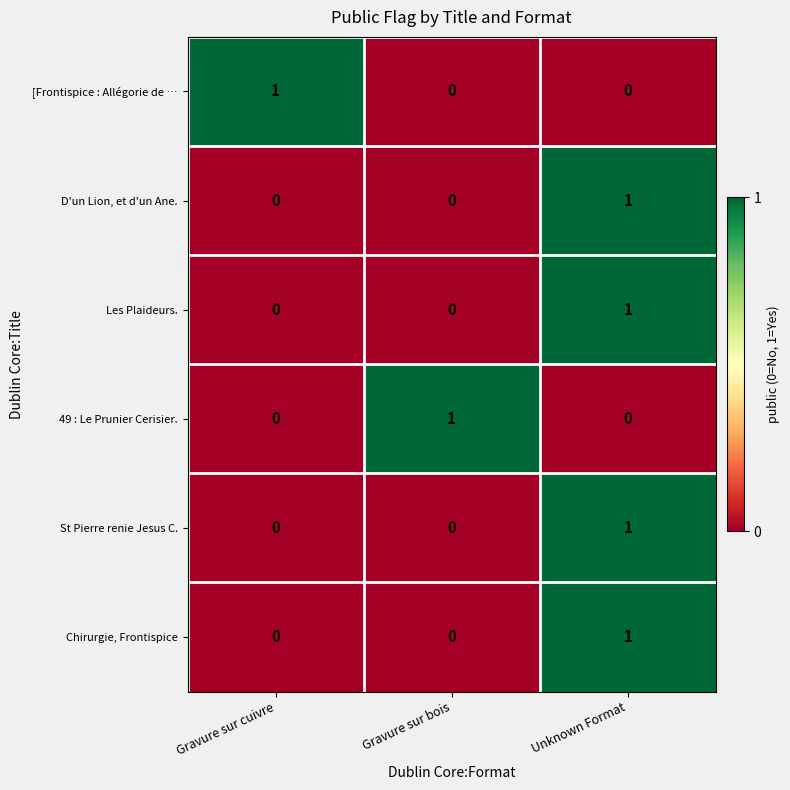

At which category is the sum across all series the highest?

Unknown Format